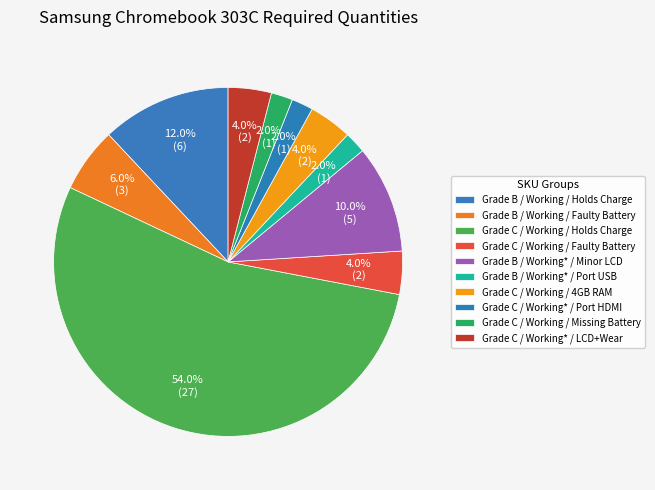

What percentage do Grade C / Working / Faulty Battery and Grade C / Working / Holds Charge together represent?

58.0%